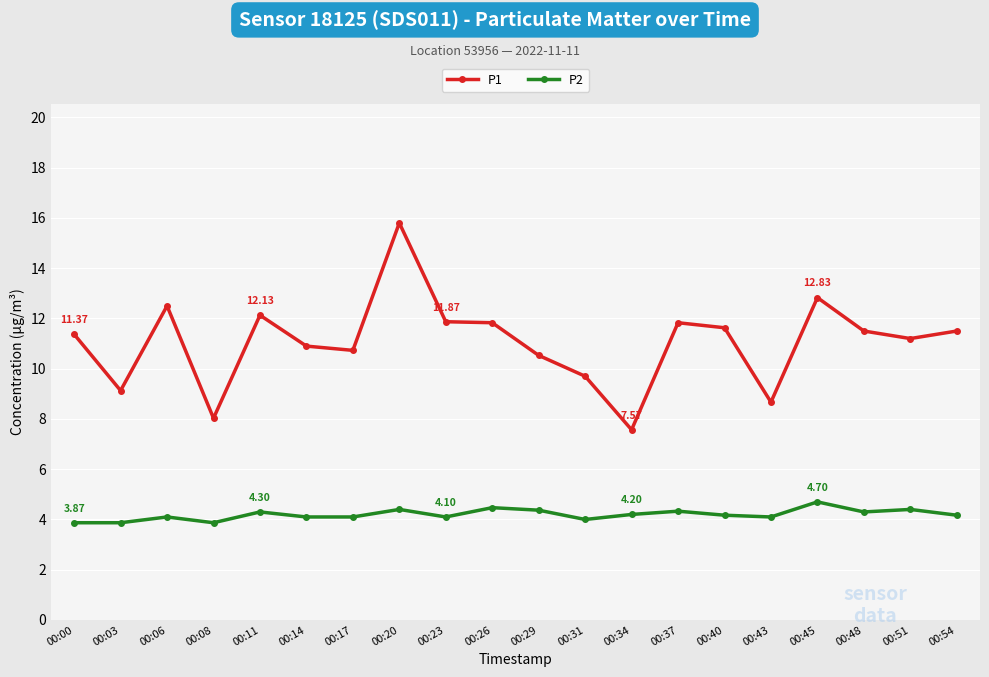

Count the number of data series in this chart.

2